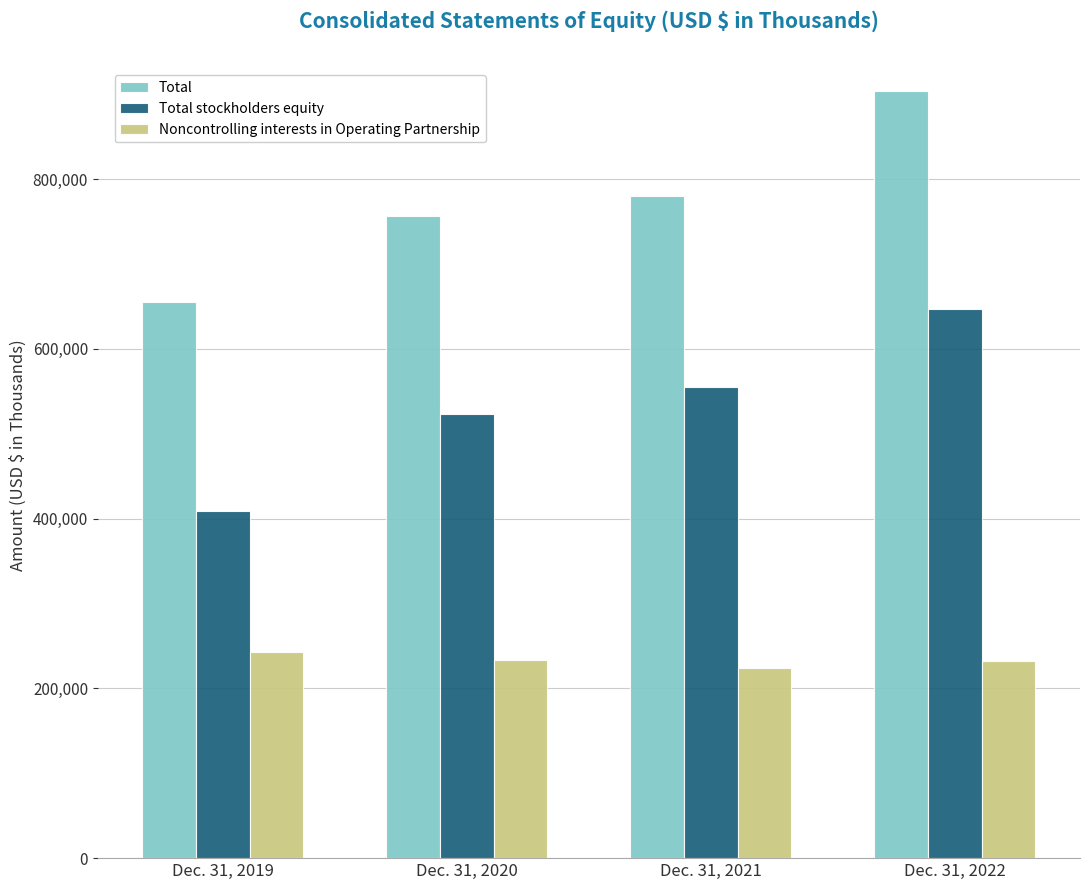

List the series in order of their peak value, highest first.

Total, Total stockholders equity, Noncontrolling interests in Operating Partnership